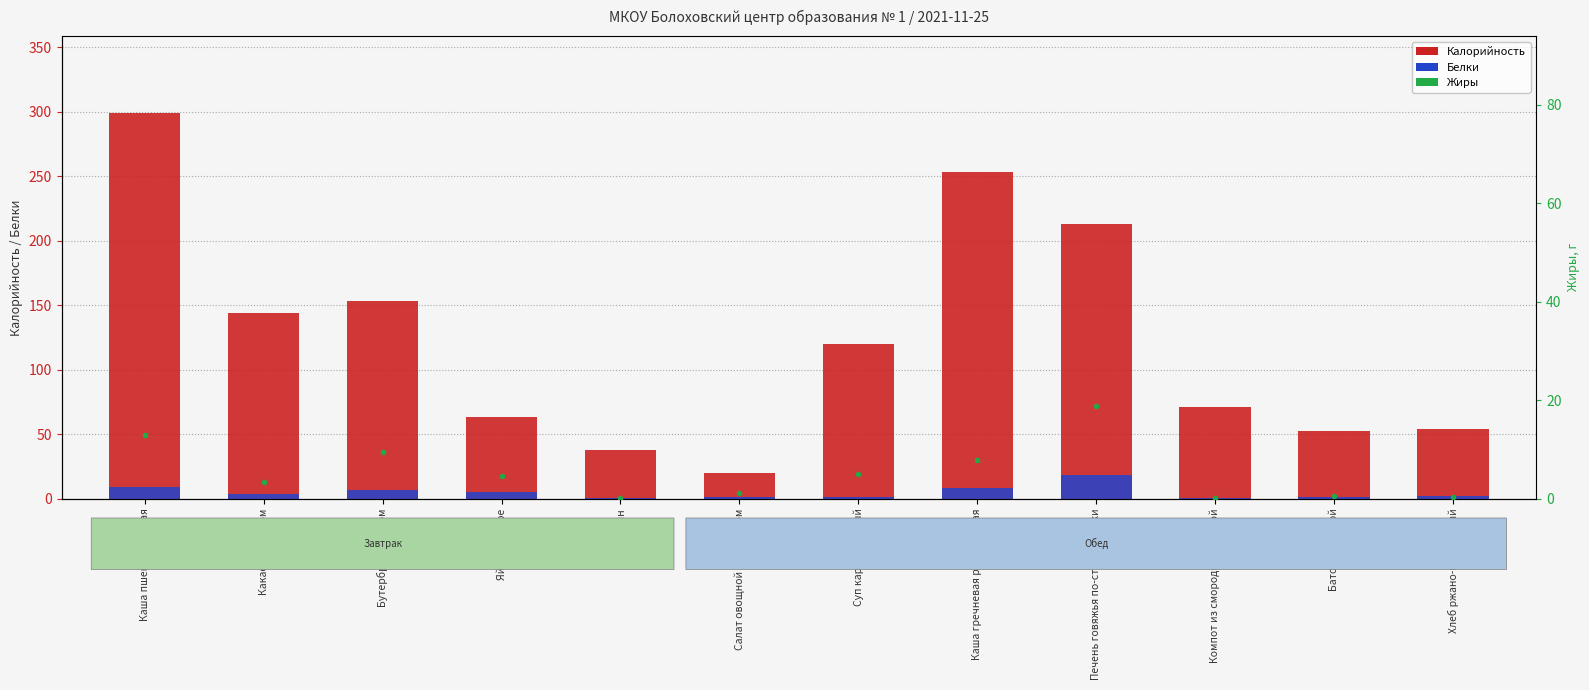

What is the difference between the Белки values at Салат овощной с горошком and Компот из смородины черной?

0.6